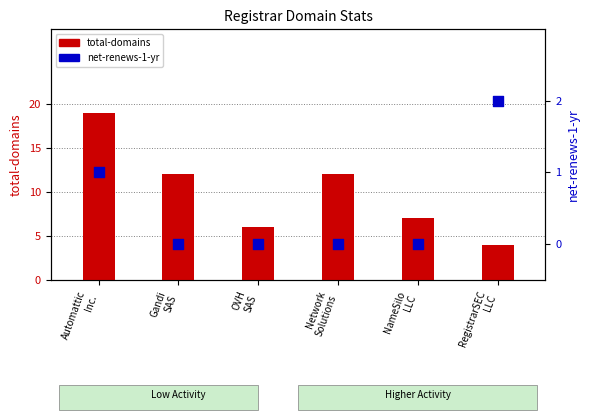

Which series has the largest Y range (max minus min)?

total-domains